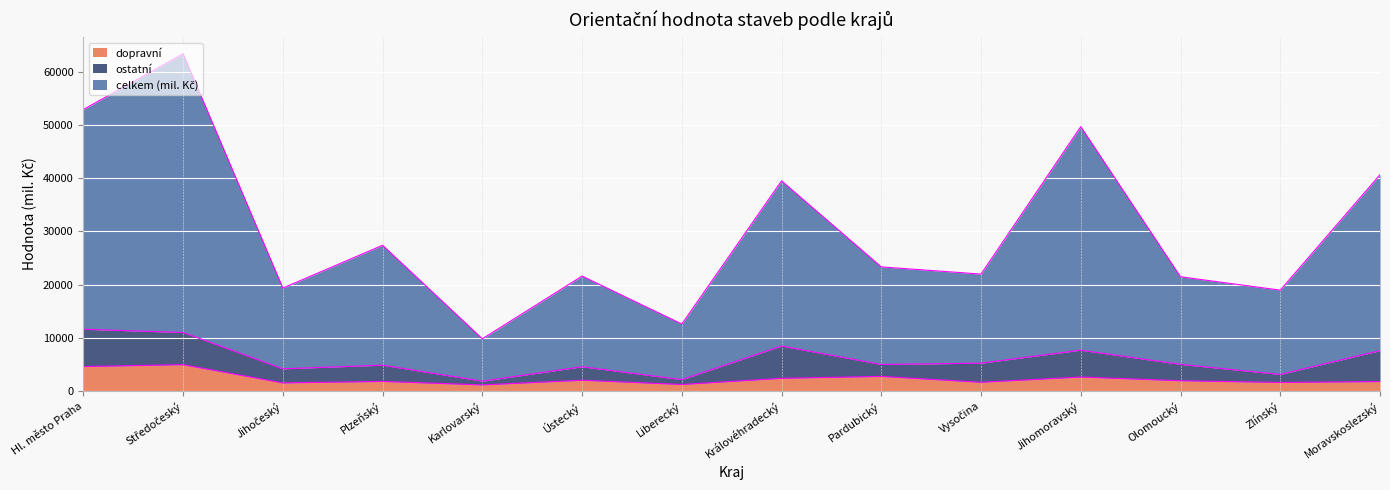

The value of dopravní at Královéhradecký is 2386. True or false?

True